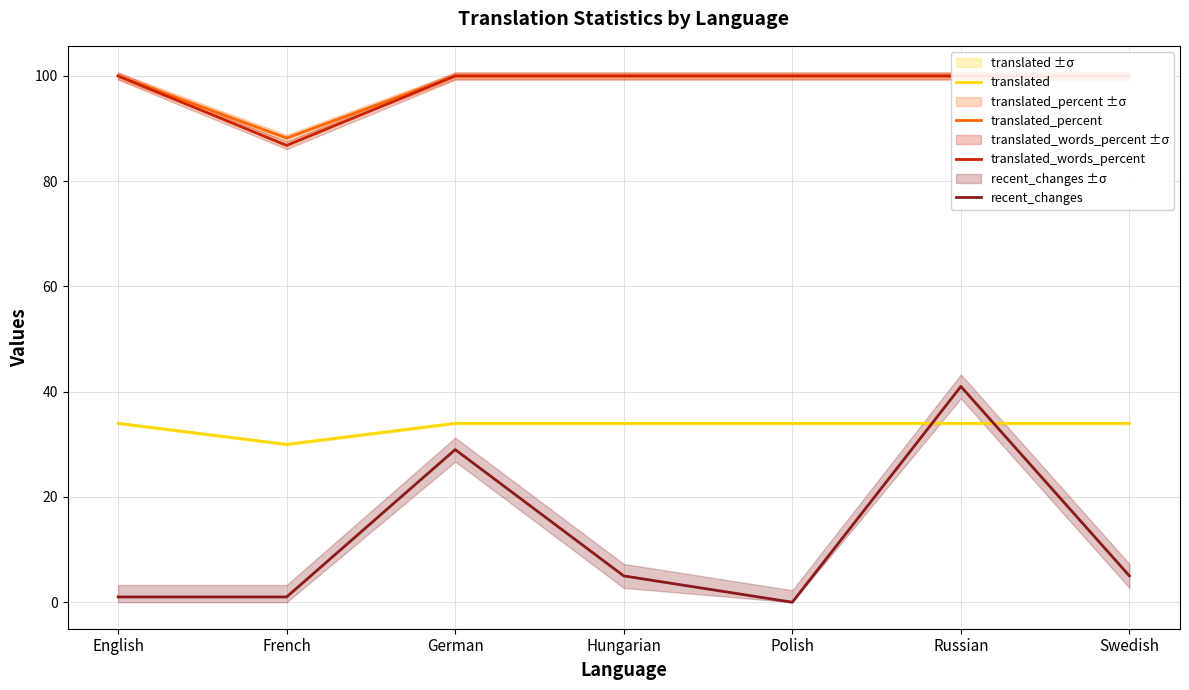

Reading right to left, transcribe all the data shown in this chart.

translated: 34.0	34.0	34.0	34.0	34.0	30.0	34.0
translated_percent: 100.0	100.0	100.0	100.0	100.0	88.2	100.0
translated_words_percent: 100.0	100.0	100.0	100.0	100.0	86.8	100.0
recent_changes: 5.0	41.0	0.0	5.0	29.0	1.0	1.0